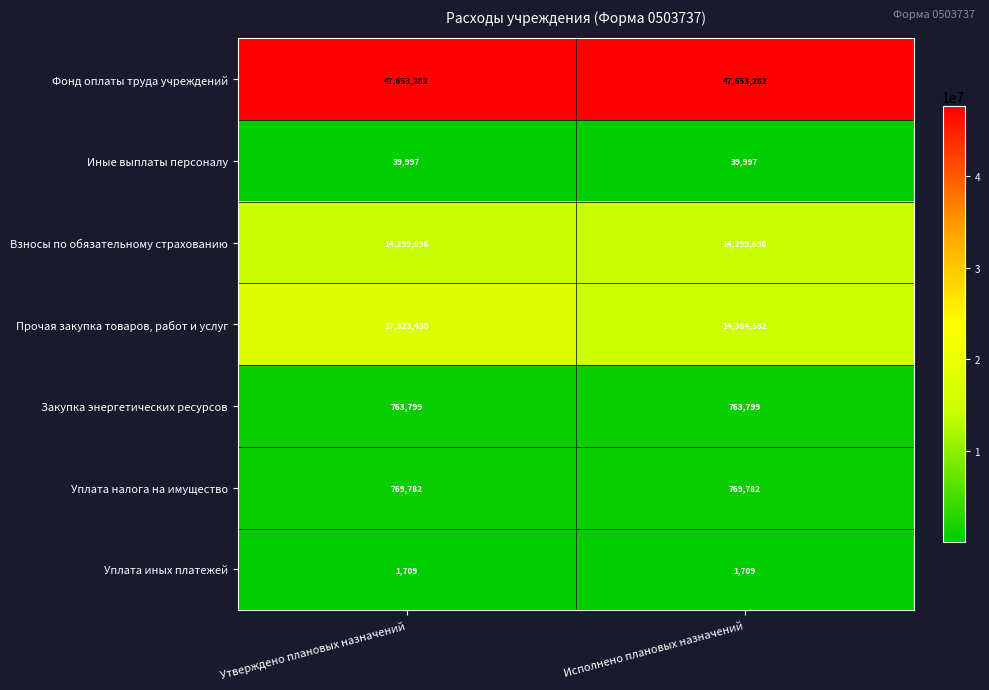

What is the spread (max minus min) of values at Исполнено плановых назначений?

47651573